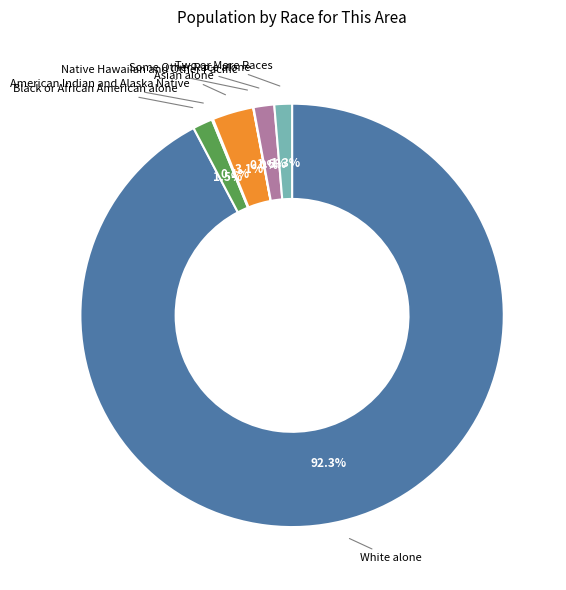

Is there a majority slice in this chart?

Yes